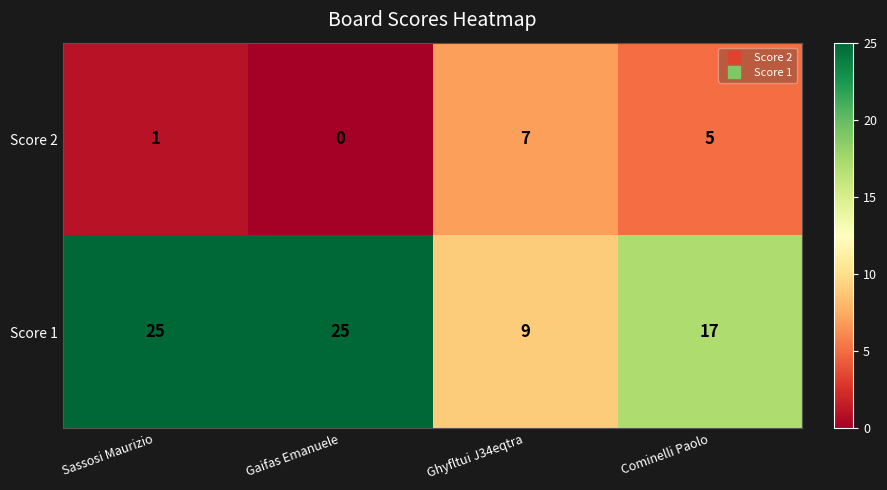

What is the difference between the highest and lowest values at Cominelli Paolo?

12